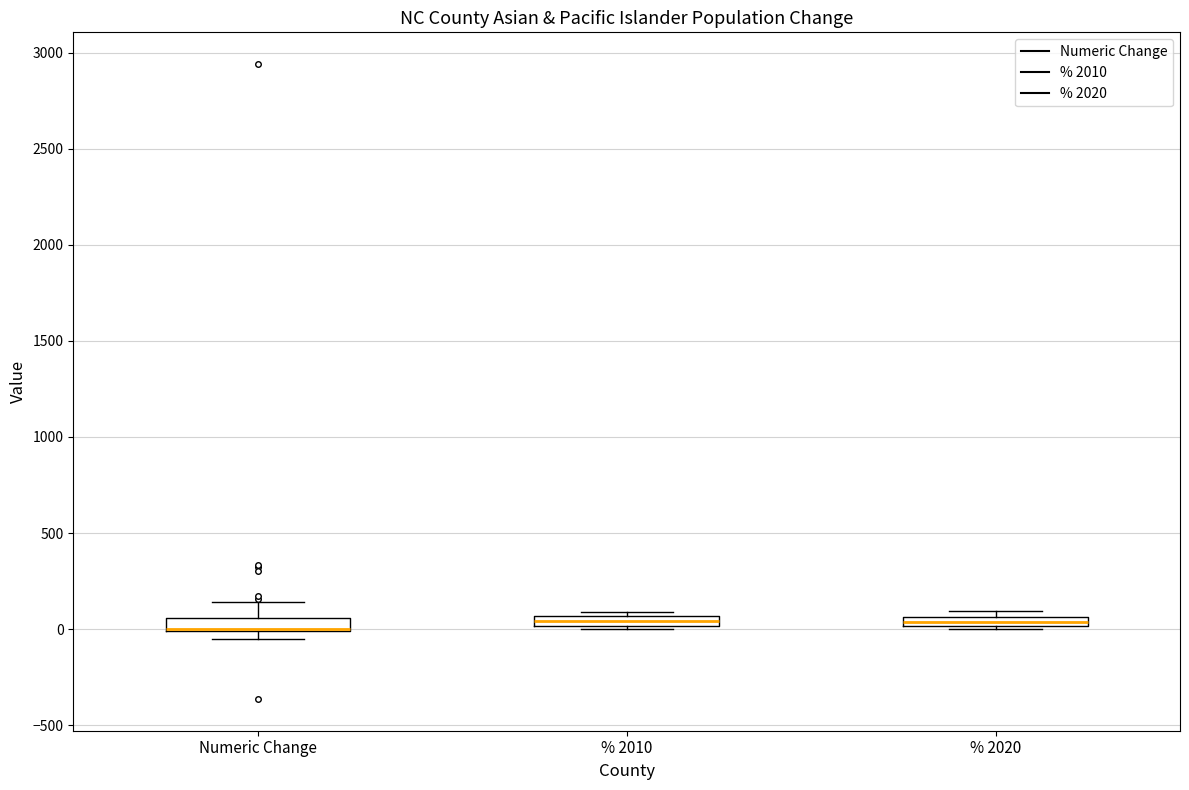

Where is the lower edge of the box for Numeric Change on the y-axis? The values are not printed on the chart, so give them approximately, as read against the axis.

0